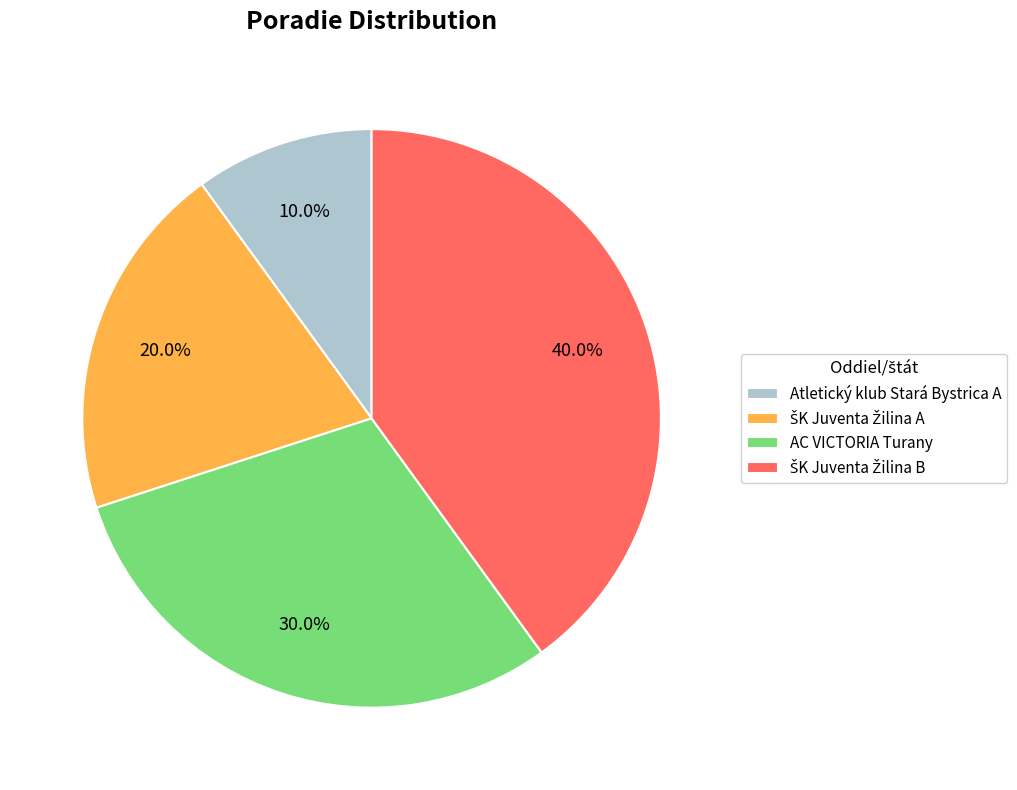

Does AC VICTORIA Turany represent more than half of the total?

No